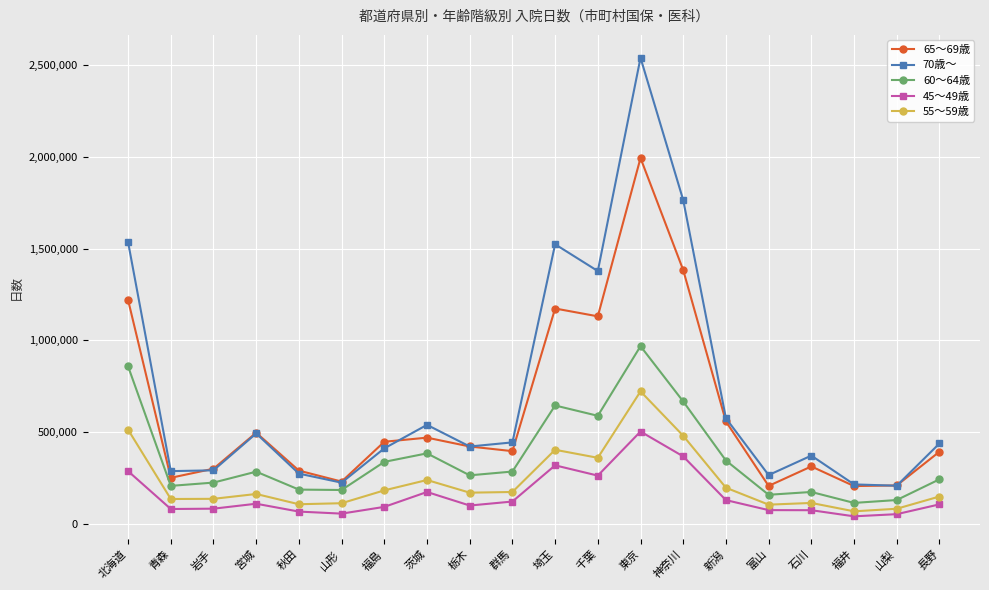

How many categories are shown in the chart?

20